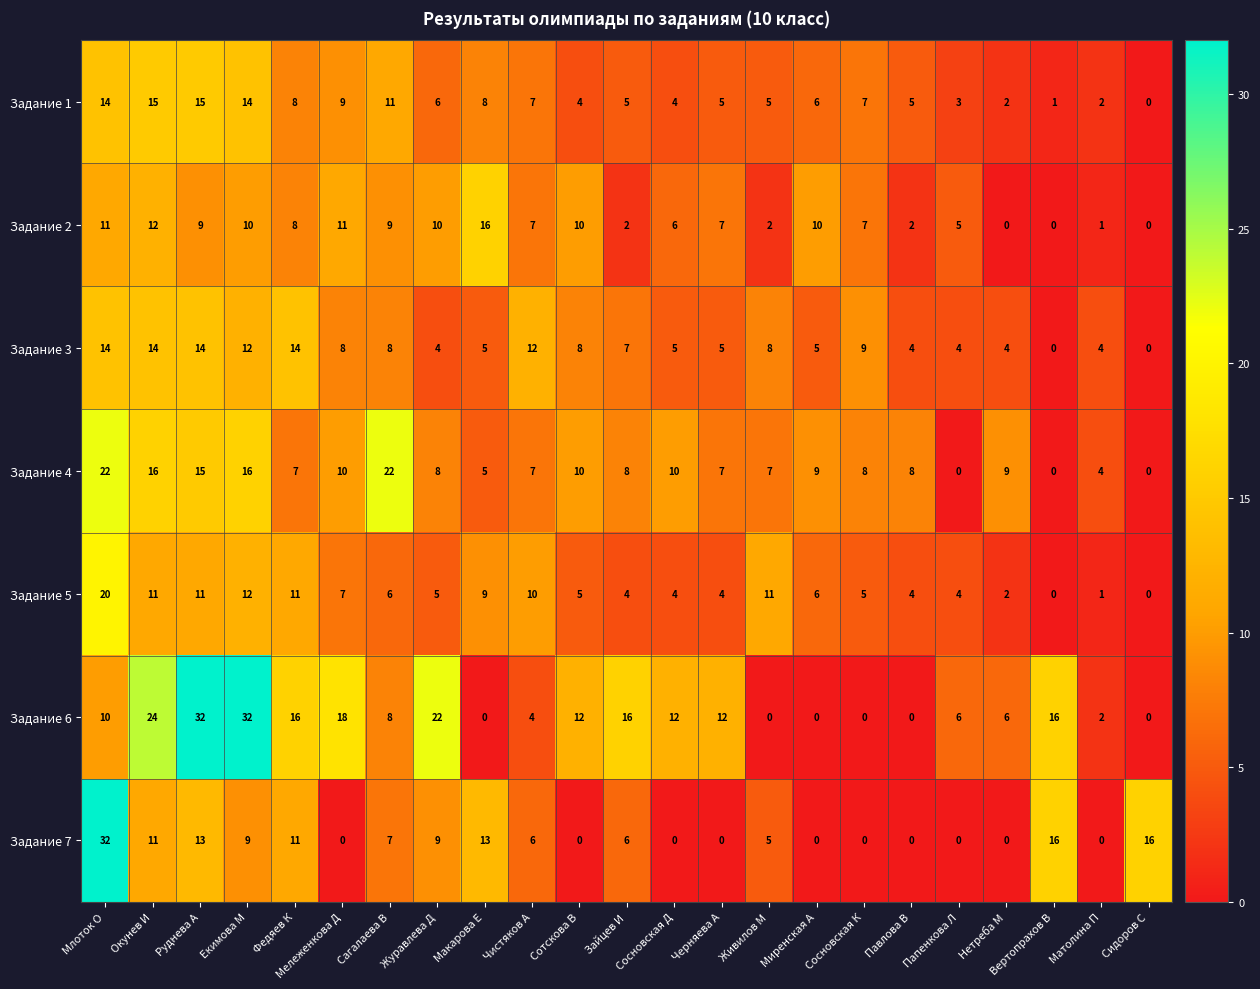

What is the spread (max minus min) of values at Черняева А?

12